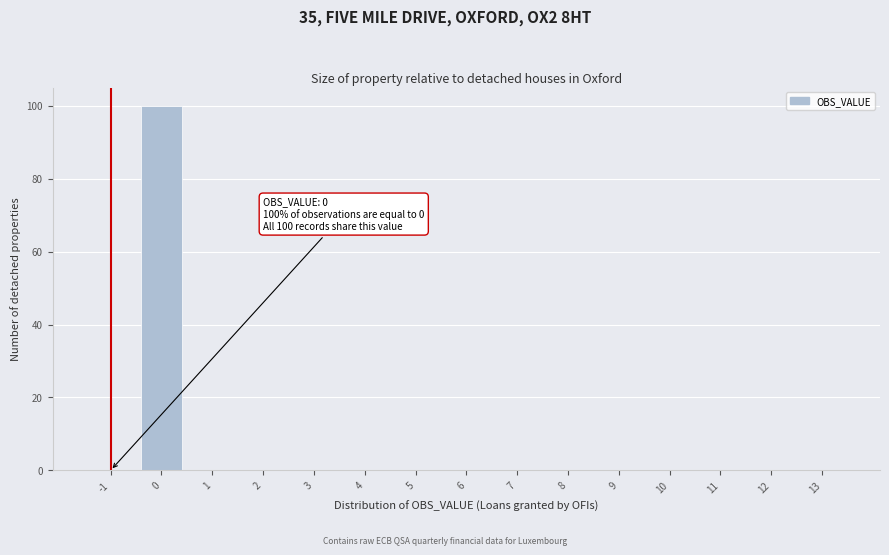

Reading left to right, extract all data points from this chart.

-1=0	0=100	1=0	2=0	3=0	4=0	5=0	6=0	7=0	8=0	9=0	10=0	11=0	12=0	13=0